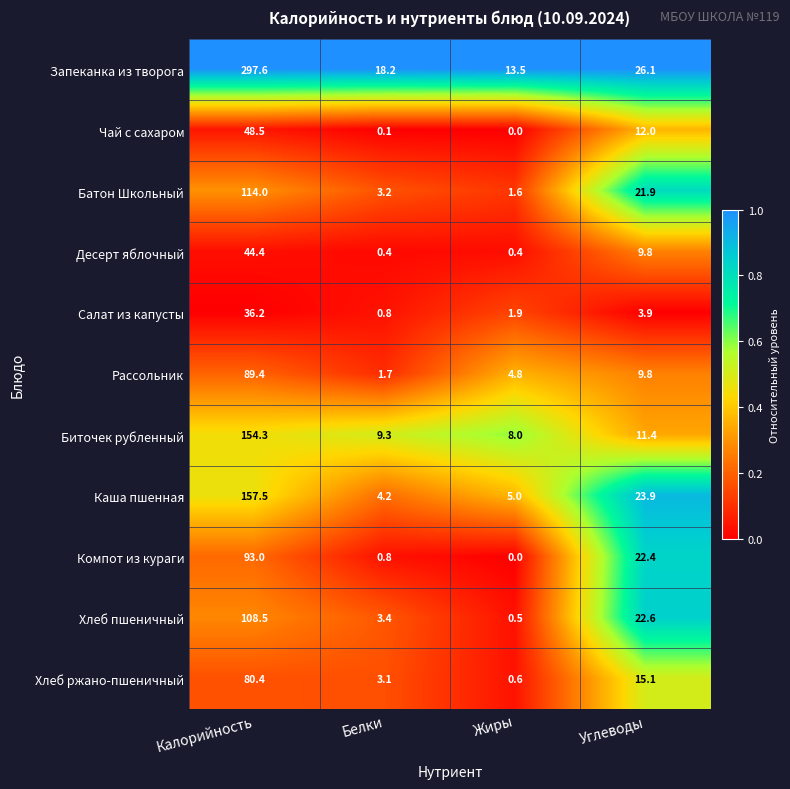

Which series has the largest range (max minus min)?

Запеканка из творога